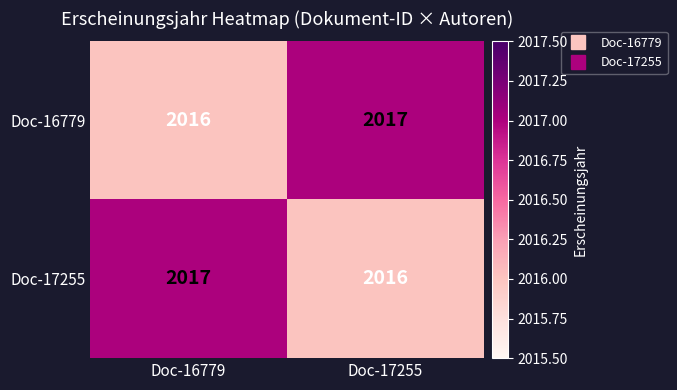

Count the number of data series in this chart.

2